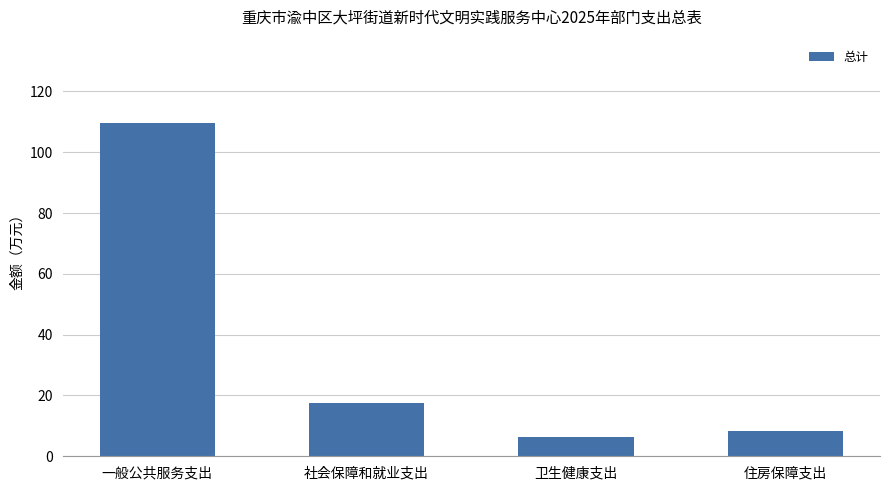

At which category does the chart reach its minimum across all series?

卫生健康支出